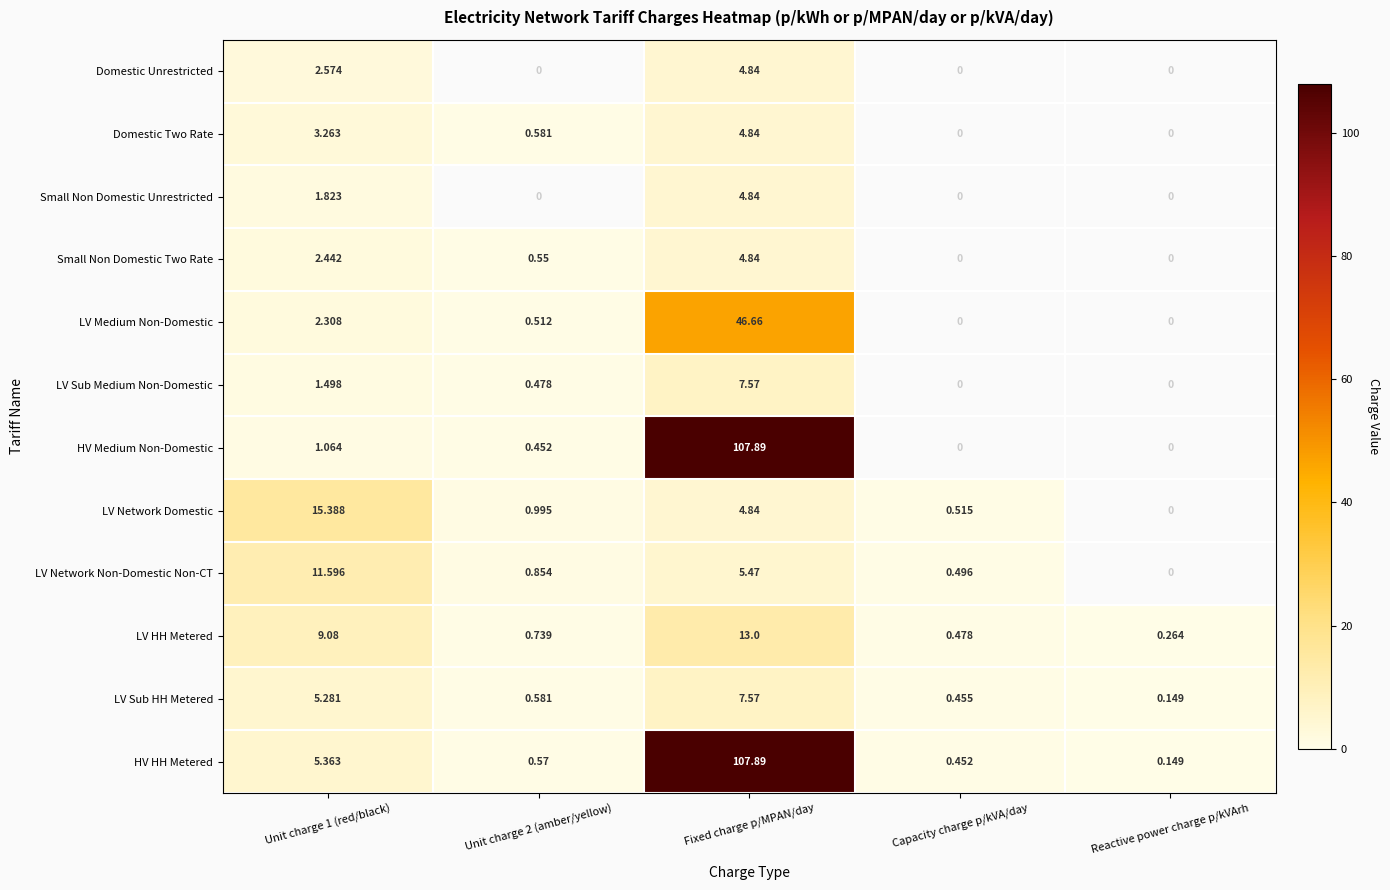

Is the value of HV HH Metered at Capacity charge p/kVA/day greater than the value of Domestic Unrestricted at Fixed charge p/MPAN/day?

No